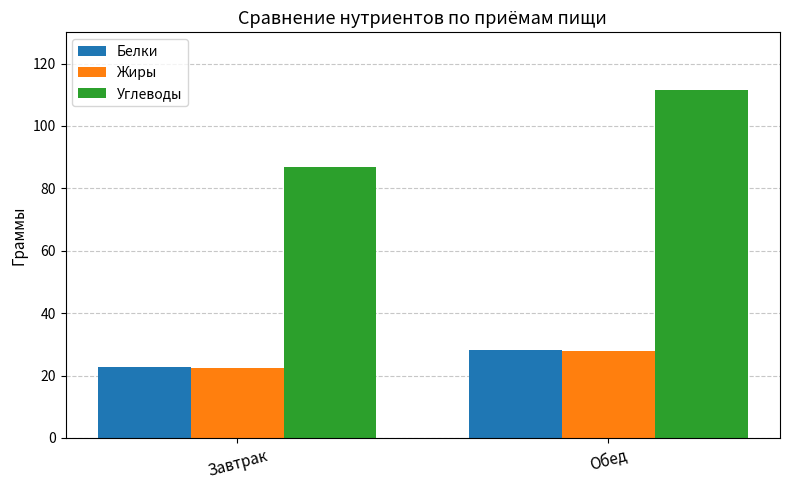

Reading left to right, transcribe all the data shown in this chart.

Белки: Завтрак=22.8	Обед=28.2
Жиры: Завтрак=22.3	Обед=27.9
Углеводы: Завтрак=86.8	Обед=111.4